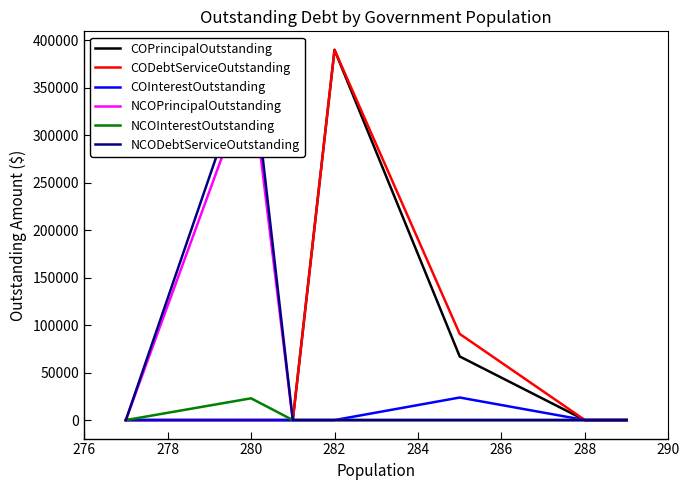

How many interior local peaks does the NCODebtServiceOutstanding series have?

1